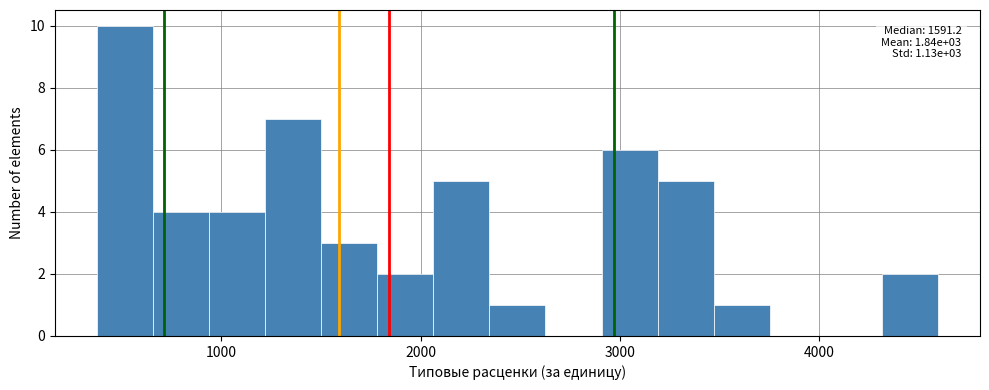

Read against the x-axis, roughly where is the centre of the tallest bar?

500